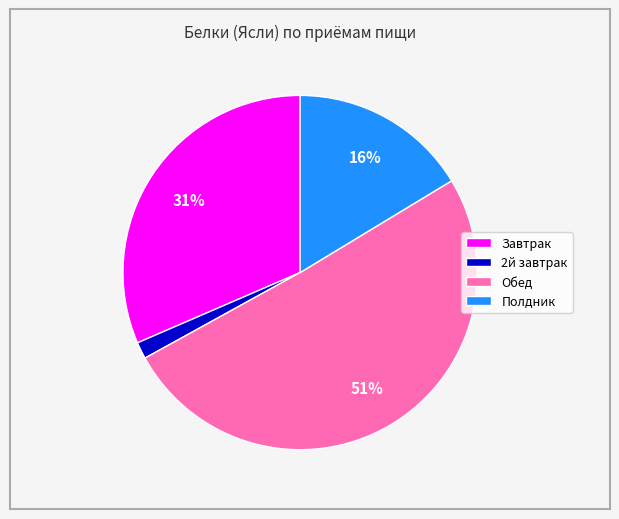

What percentage is the Обед slice, to the nearest percent?

51%